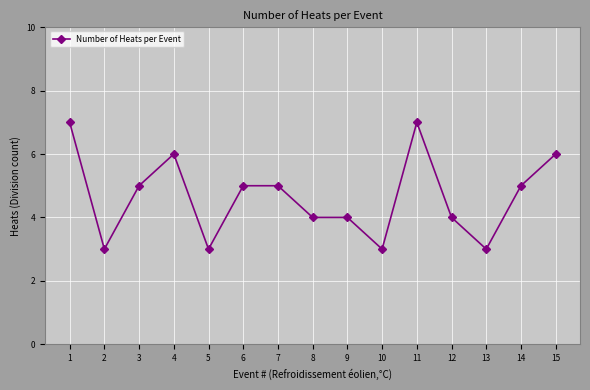

At which category does the data reach its first local valley?

2